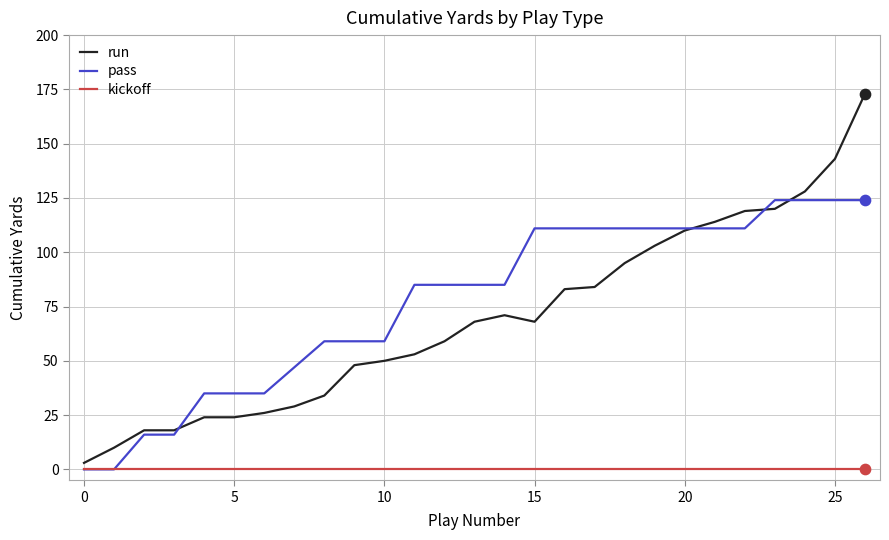

Which series has the largest range (max minus min)?

run